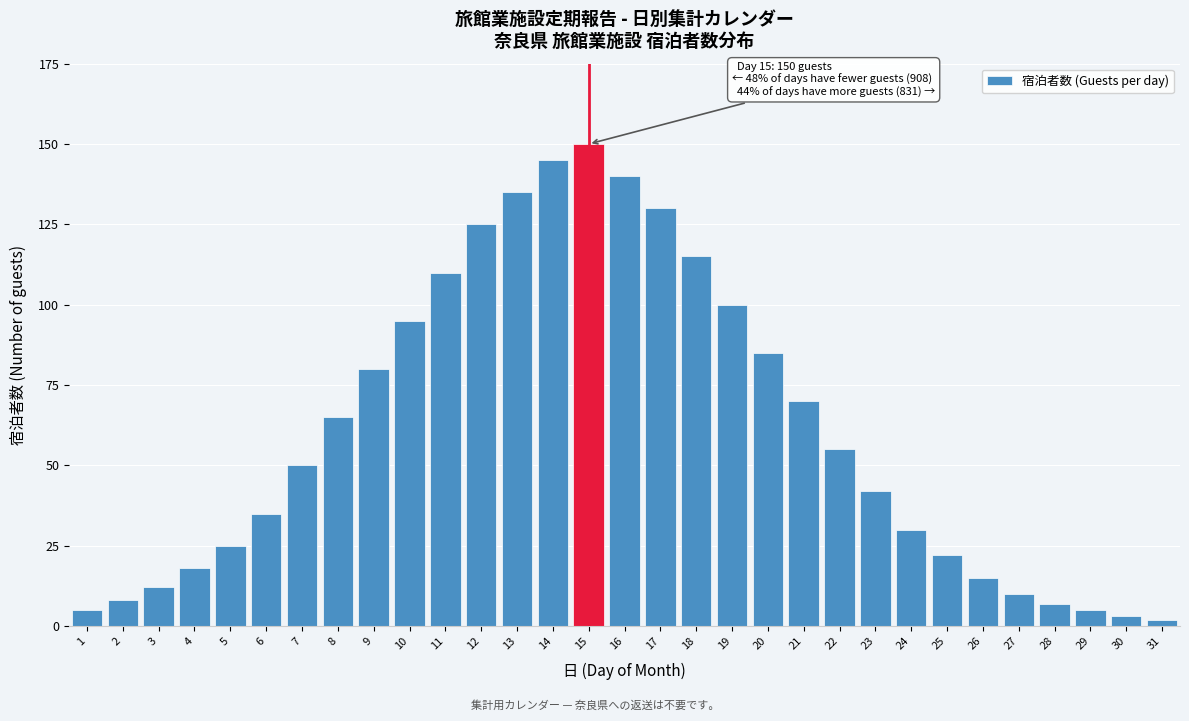

Which category has the highest value across all series?

15